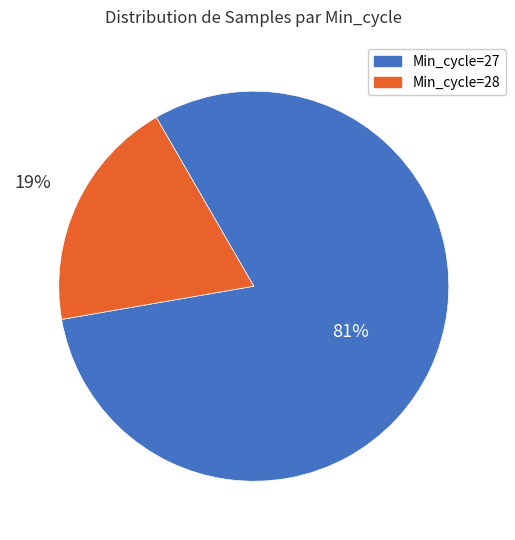

How many slices are in this pie chart?

2